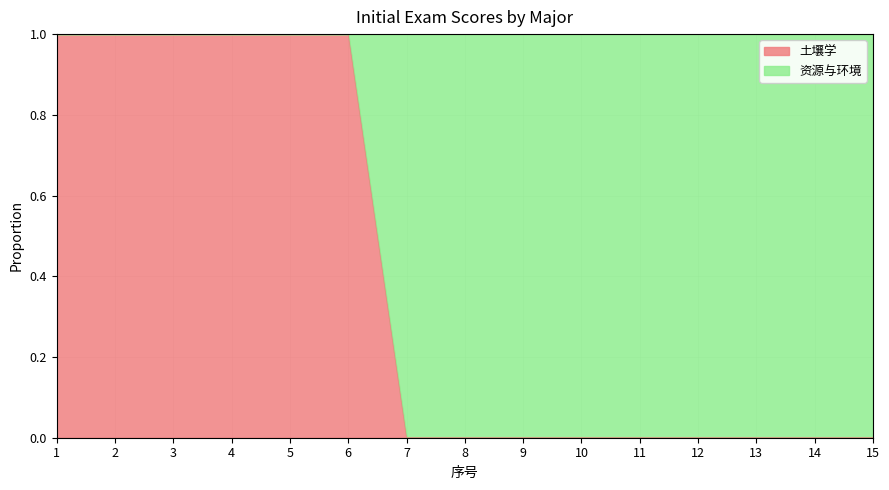

True or false: the data has more than 2 interior local peaks.

False